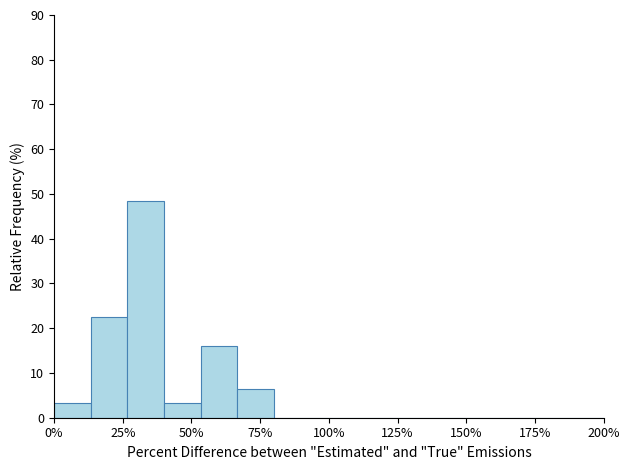

Around what value on the x-axis is the tallest bar? Give the approximate position of its centre, as read against the axis.

35